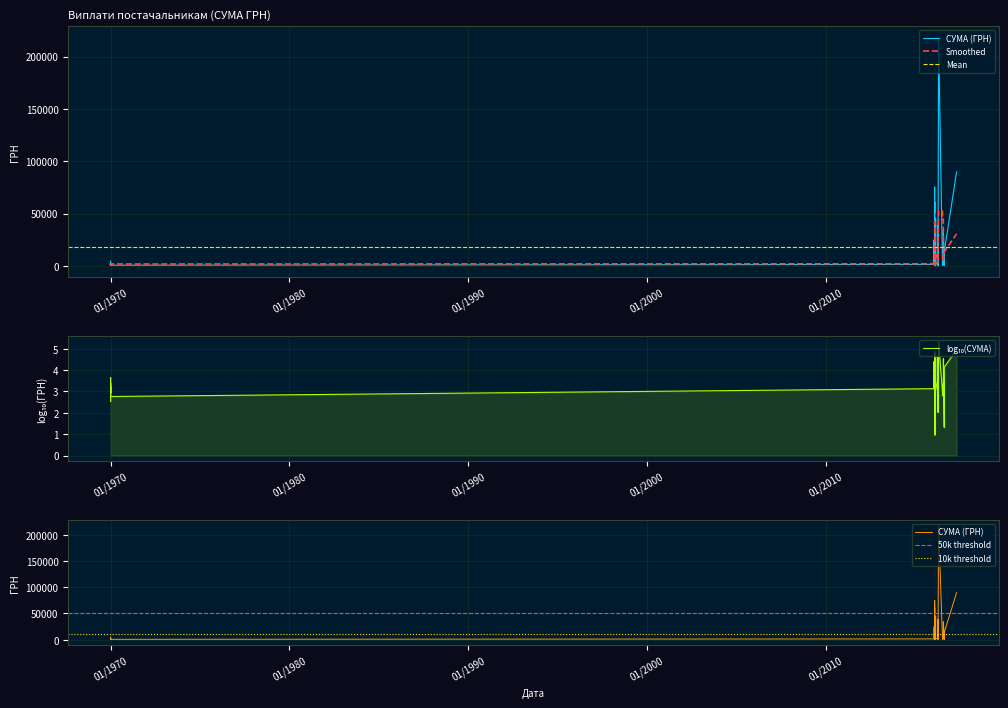

Which label corresponds to the largest value in the chart?

22.04.2016